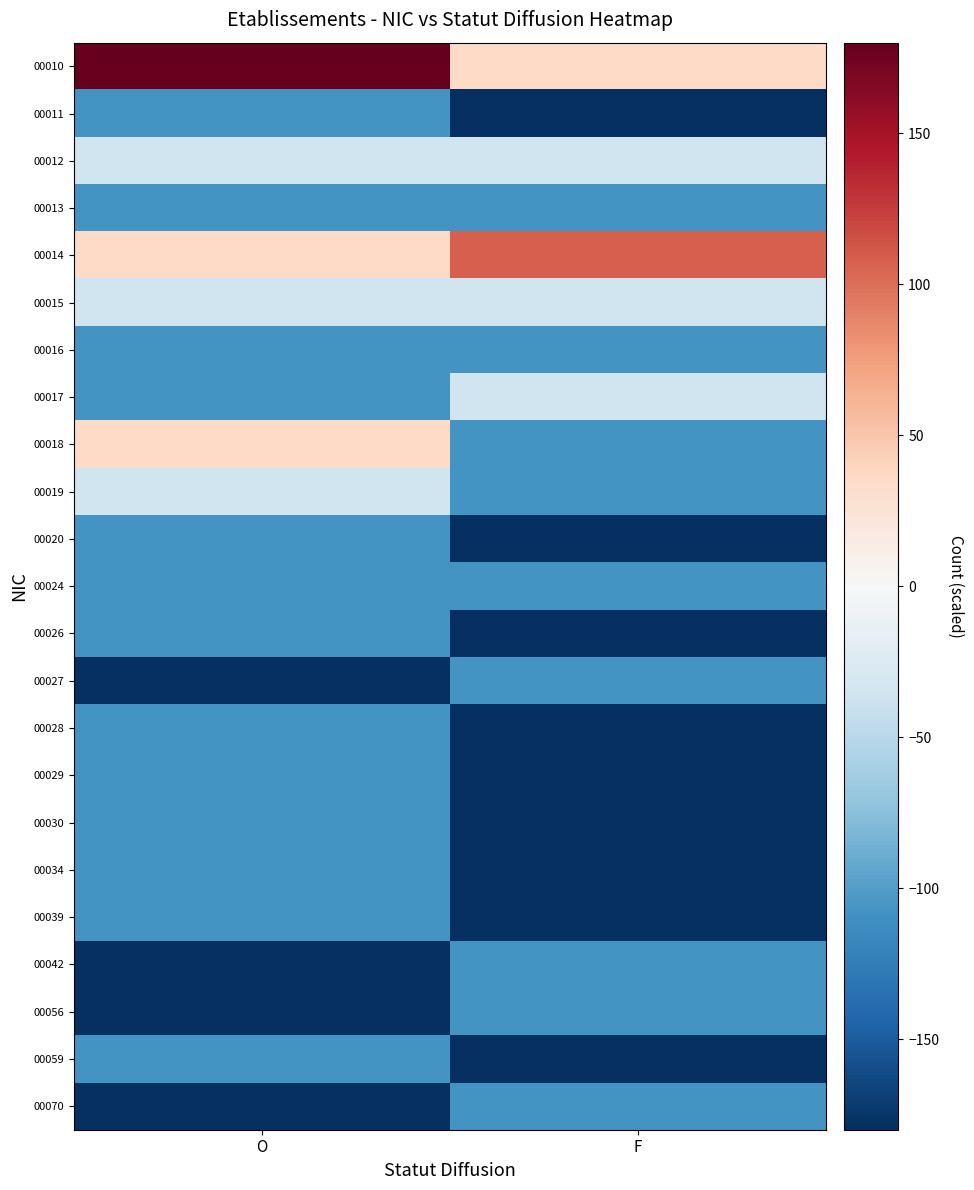

Reading left to right, list all the values displayed in this chart.

00010: O=180.0	F=36.0
00011: O=-108.0	F=-180.0
00012: O=-36.0	F=-36.0
00013: O=-108.0	F=-108.0
00014: O=36.0	F=108.0
00015: O=-36.0	F=-36.0
00016: O=-108.0	F=-108.0
00017: O=-108.0	F=-36.0
00018: O=36.0	F=-108.0
00019: O=-36.0	F=-108.0
00020: O=-108.0	F=-180.0
00024: O=-108.0	F=-108.0
00026: O=-108.0	F=-180.0
00027: O=-180.0	F=-108.0
00028: O=-108.0	F=-180.0
00029: O=-108.0	F=-180.0
00030: O=-108.0	F=-180.0
00034: O=-108.0	F=-180.0
00039: O=-108.0	F=-180.0
00042: O=-180.0	F=-108.0
00056: O=-180.0	F=-108.0
00059: O=-108.0	F=-180.0
00070: O=-180.0	F=-108.0